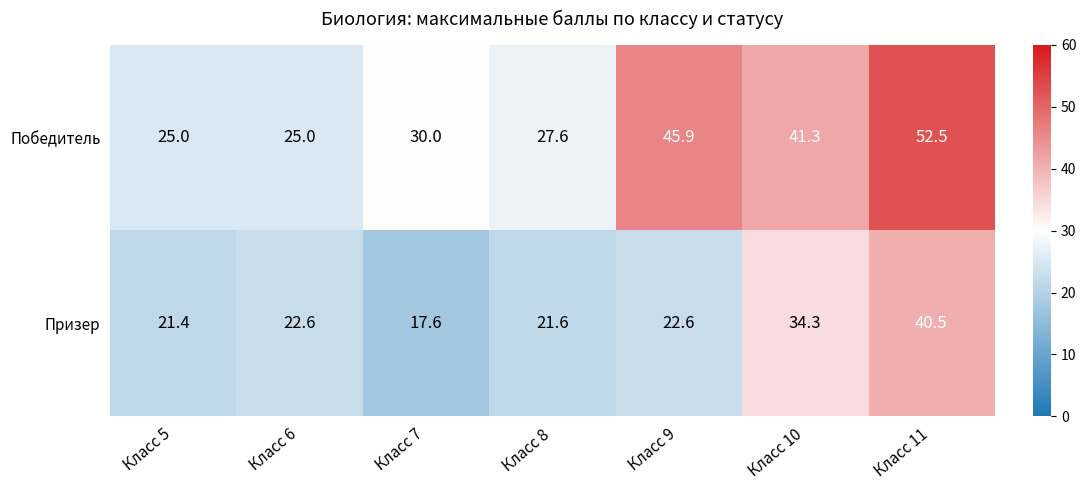

True or false: Призер has a value of 34.3 at Класс 10.

True